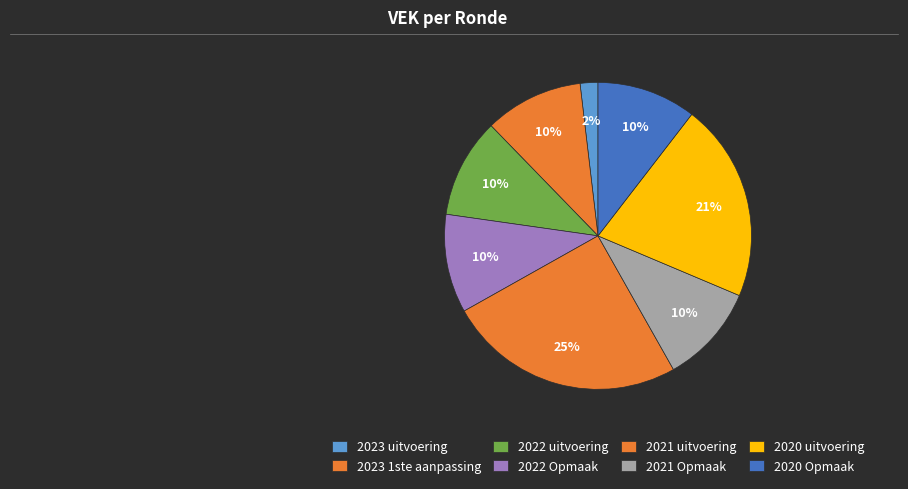

To the nearest percent, what portion does 2023 uitvoering represent?

2%